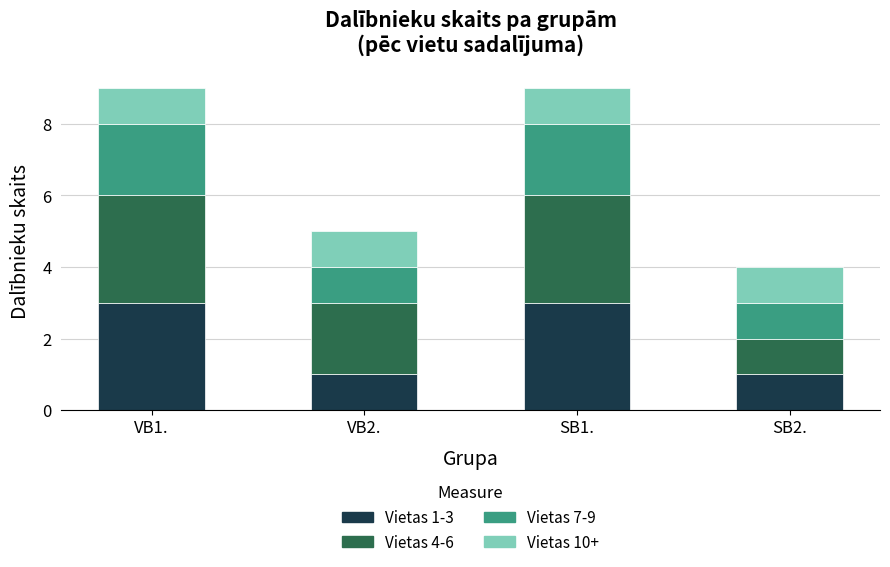

Reading left to right, list the values for the Vietas 1-3 series.

VB1.=3	VB2.=1	SB1.=3	SB2.=1